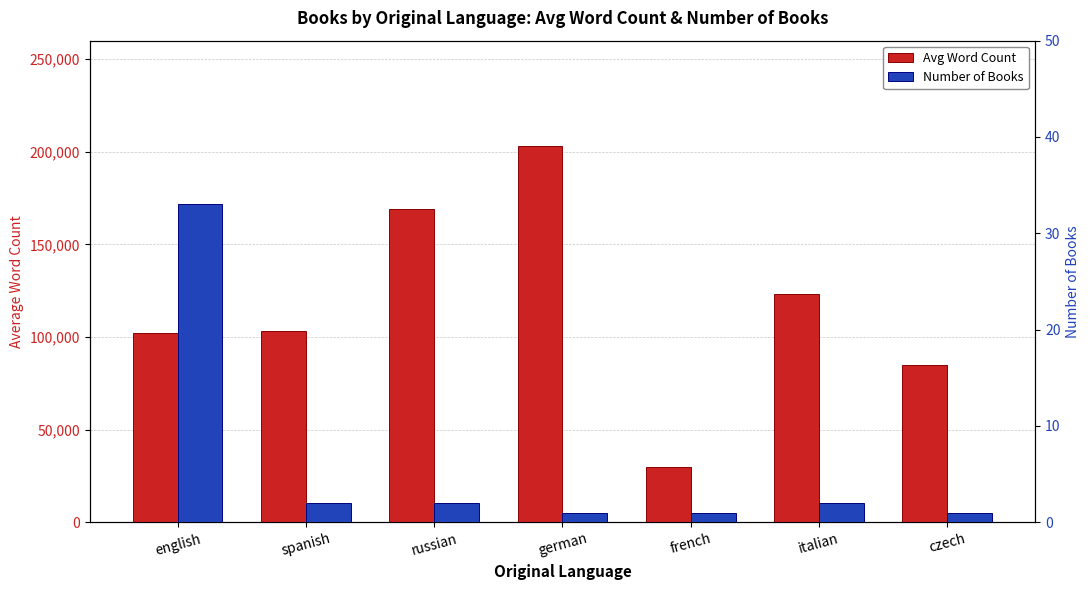

What is the total value across all series at german?

203001